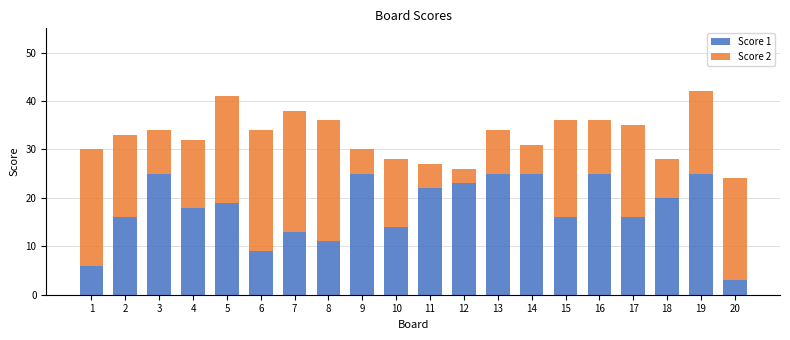

What is the maximum value for Score 1?

25